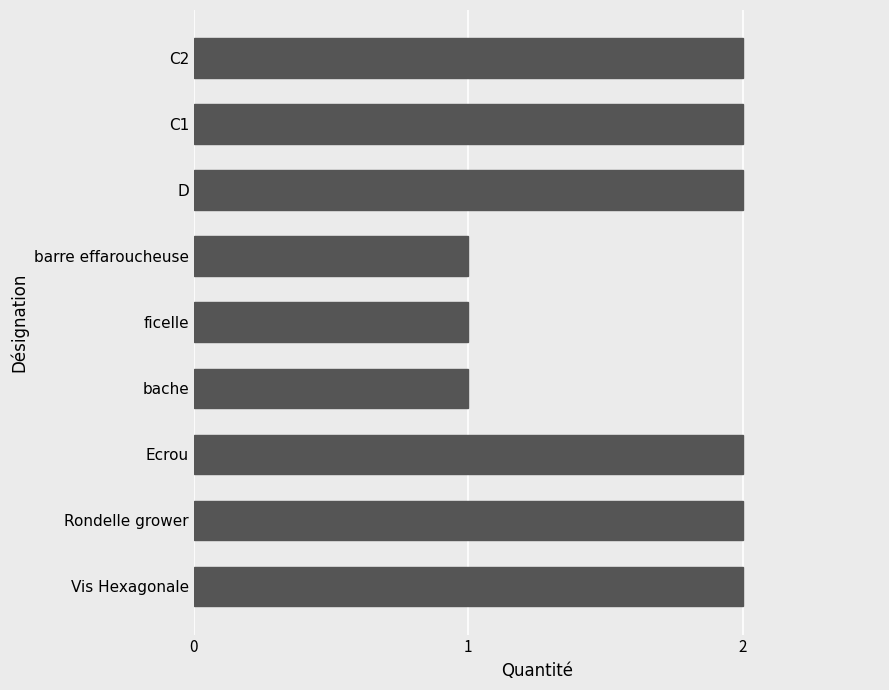

What is the change in value from barre effaroucheuse to D?

+1